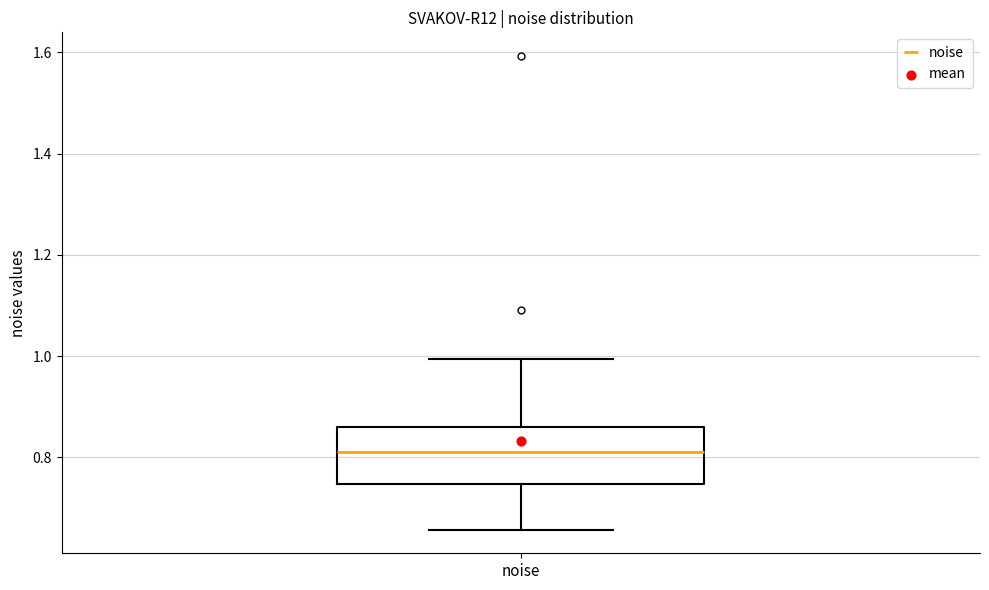

Read this box plot against the y-axis: the position of the median line, the range covered by the box, and the ends of both whiskers. The values are not printed on the chart, so give them approximately, as read against the axis.

median 0.82, box 0.74 to 0.86, whiskers 0.66 to 1.00